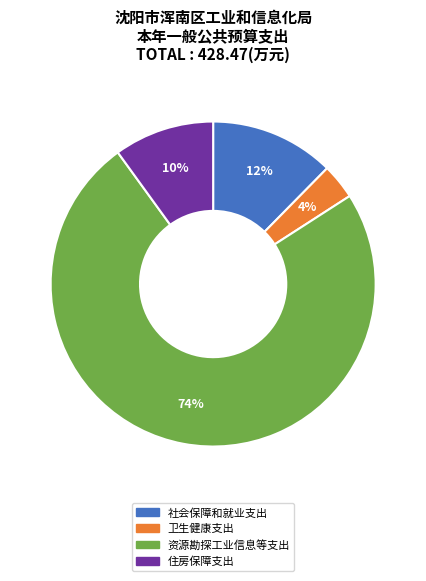

To the nearest percent, what is the difference between the 住房保障支出 and 社会保障和就业支出 slice percentages?

2%